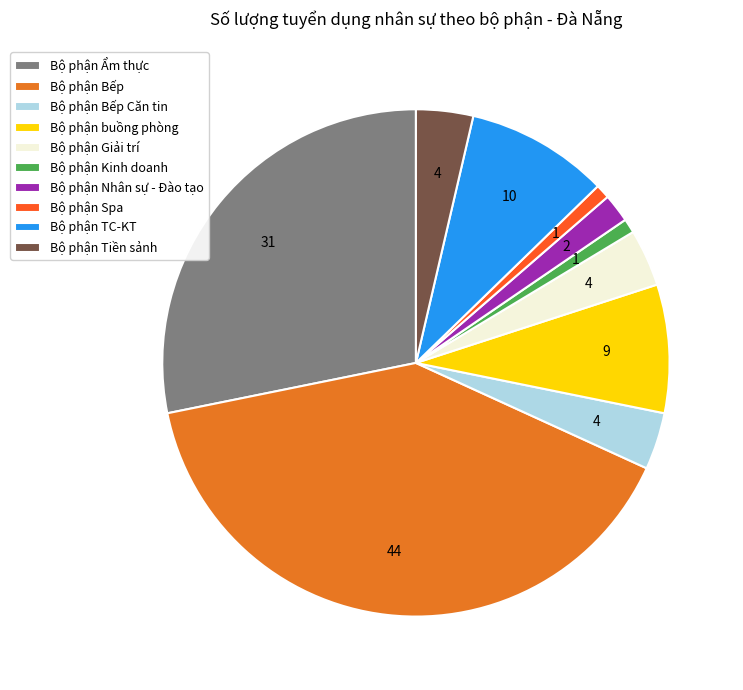

How many slices are in this pie chart?

10